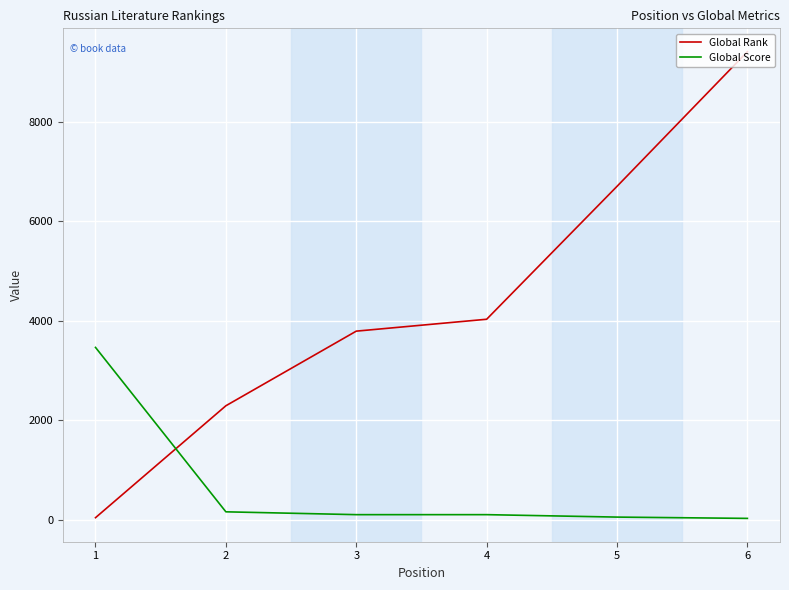

Rank the series at 5 from lowest to highest value.

Global Score, Global Rank